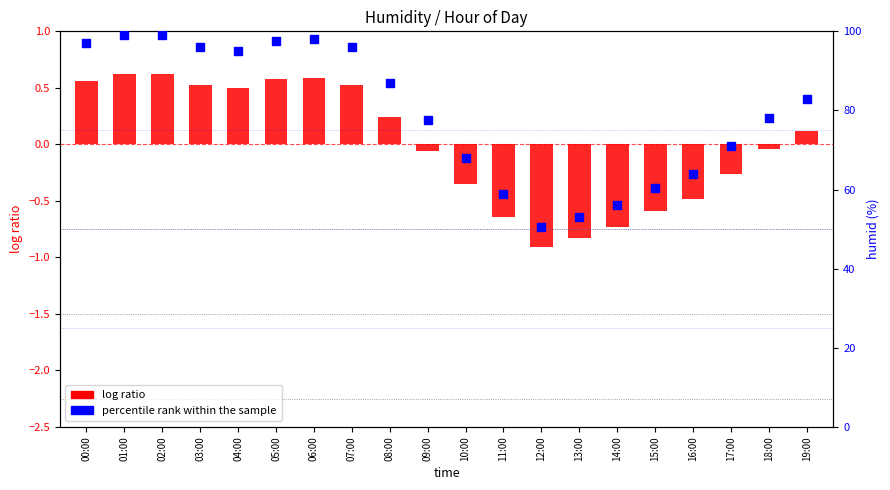

What is the total value across all series at 07:00?

96.5